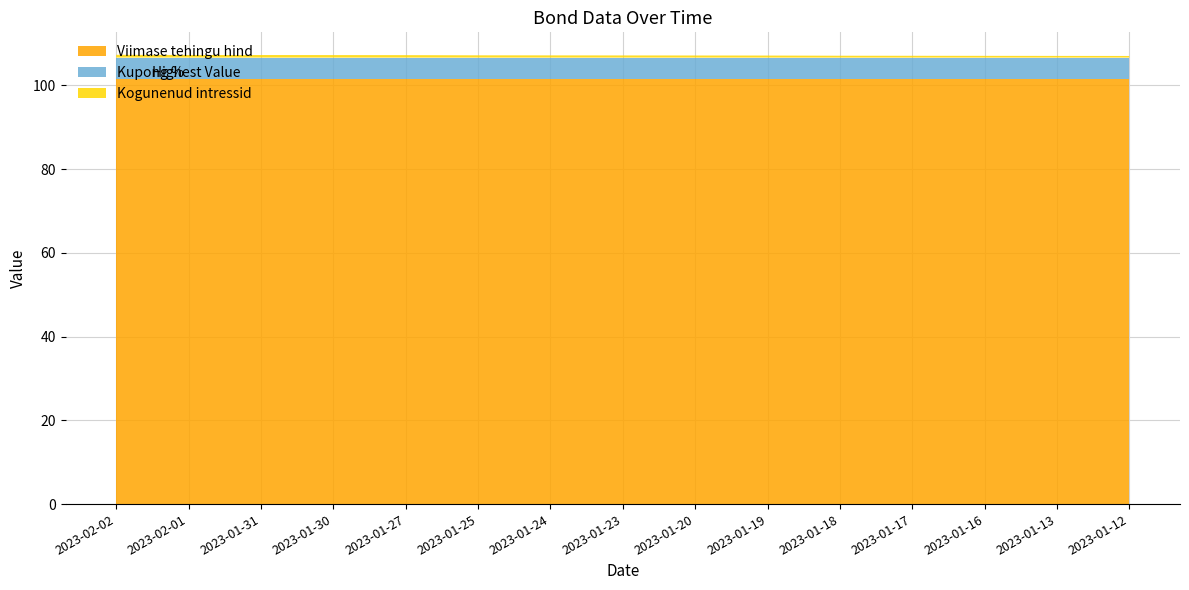

Reading left to right, what are all the values shown in this chart?

Viimase tehingu hind: 2023-02-02=101.6	2023-02-01=101.6	2023-01-31=101.6	2023-01-30=101.6	2023-01-27=101.6	2023-01-25=101.6	2023-01-24=101.6	2023-01-23=101.6	2023-01-20=101.6	2023-01-19=101.6	2023-01-18=101.6	2023-01-17=101.6	2023-01-16=101.6	2023-01-13=101.6	2023-01-12=101.6
Kupong %: 2023-02-02=5.0	2023-02-01=5.0	2023-01-31=5.0	2023-01-30=5.0	2023-01-27=5.0	2023-01-25=5.0	2023-01-24=5.0	2023-01-23=5.0	2023-01-20=5.0	2023-01-19=5.0	2023-01-18=5.0	2023-01-17=5.0	2023-01-16=5.0	2023-01-13=5.0	2023-01-12=5.0
Kogunenud intressid: 2023-02-02=0.7	2023-02-01=0.6	2023-01-31=0.6	2023-01-30=0.6	2023-01-27=0.6	2023-01-25=0.5	2023-01-24=0.5	2023-01-23=0.5	2023-01-20=0.5	2023-01-19=0.5	2023-01-18=0.4	2023-01-17=0.4	2023-01-16=0.4	2023-01-13=0.4	2023-01-12=0.4